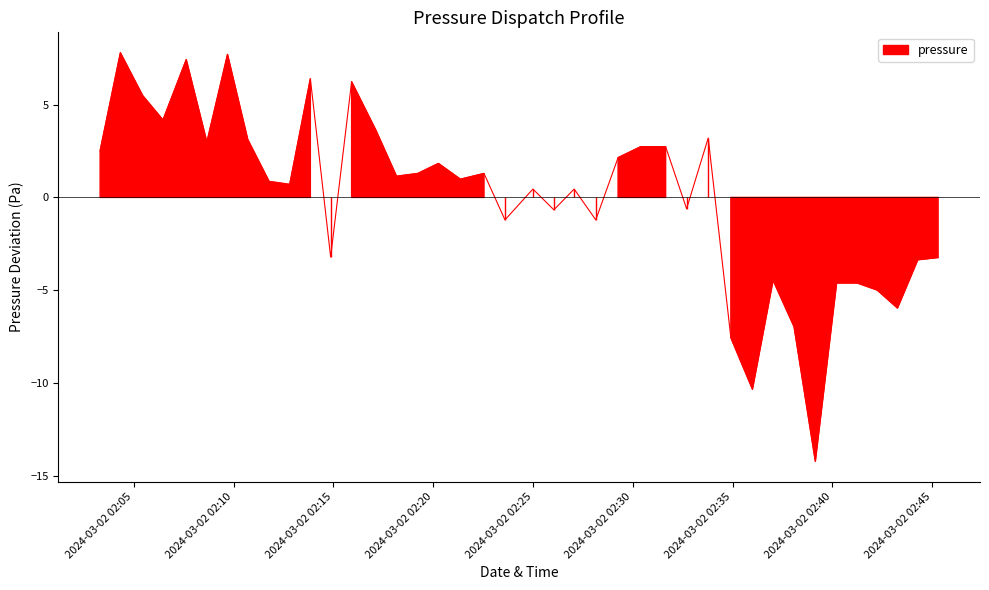

The chart shows a value of 7.8 at 2024-03-02 02:10. True or false?

True